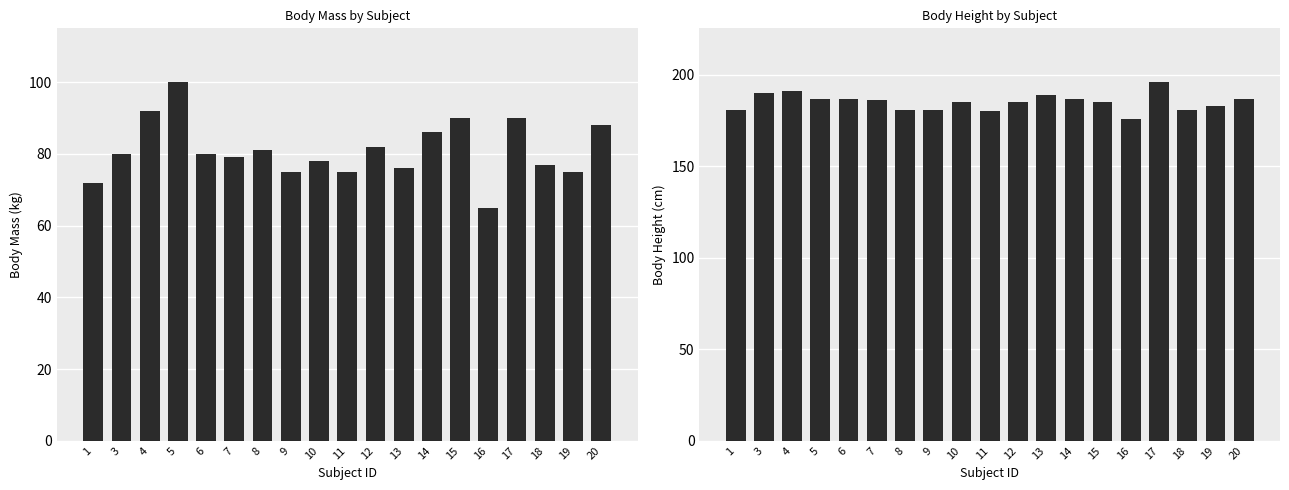

Are the bars horizontal?

No